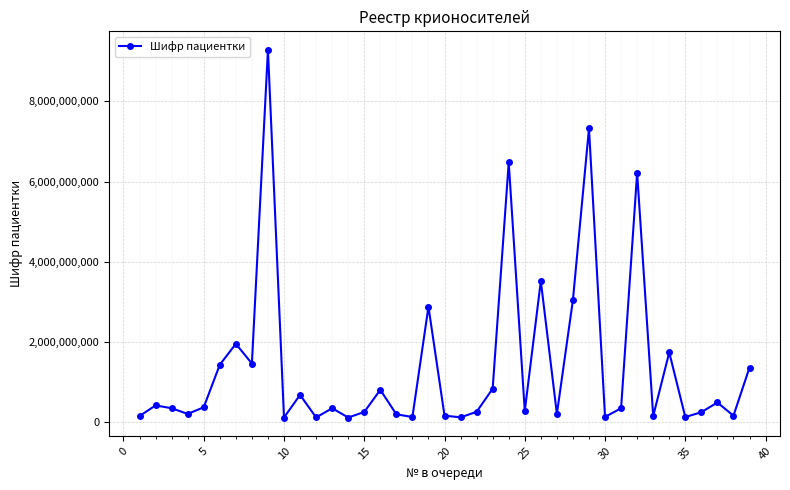

What is the value of the 11th point from the left?

683677640